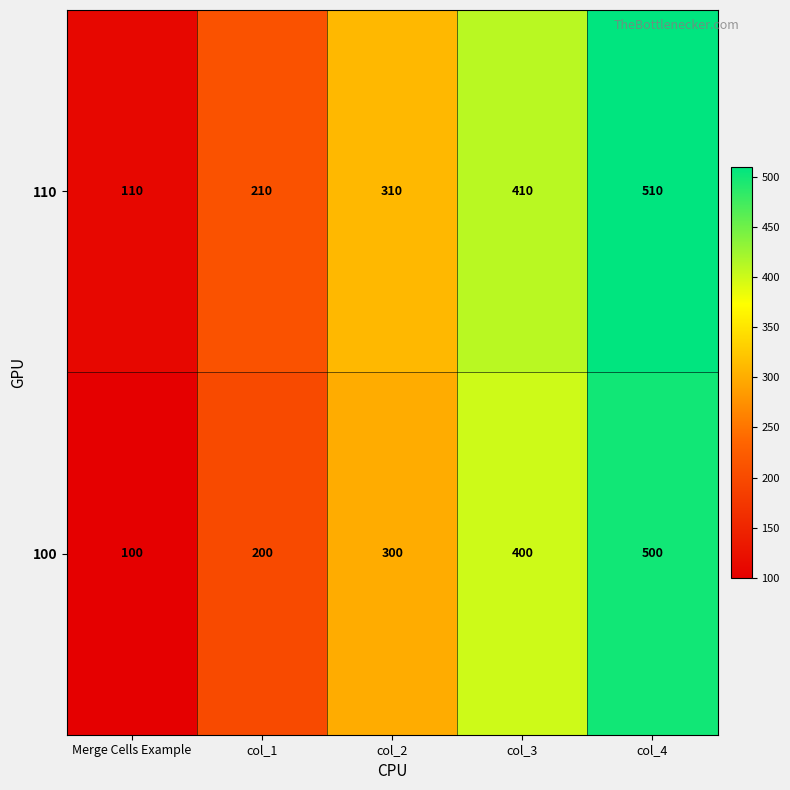

Rank the series by their maximum value, from highest to lowest.

110, 100